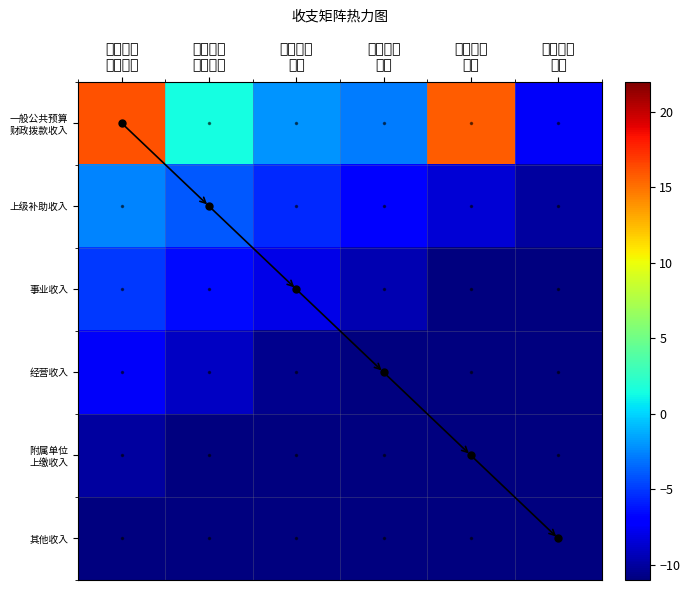

Rank the series by their maximum value, from lowest to highest.

其他收入, 附属单位 上缴收入, 经营收入, 事业收入, 上级补助收入, 一般公共预算 财政拨款收入